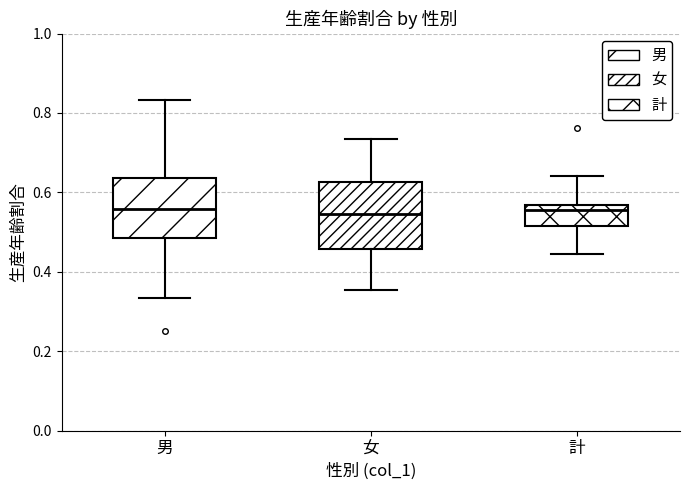

Reading left to right, read every box against the y-axis: the position of its median line, the range the box covers, and the ends of its whiskers. The values are not printed on the chart, so give them approximately, as read against the axis.

男: median 0.56, box 0.48 to 0.64, whiskers 0.34 to 0.84
女: median 0.54, box 0.46 to 0.62, whiskers 0.36 to 0.74
計: median 0.56 (just below the box's upper edge), box 0.52 to 0.56, whiskers 0.44 to 0.64